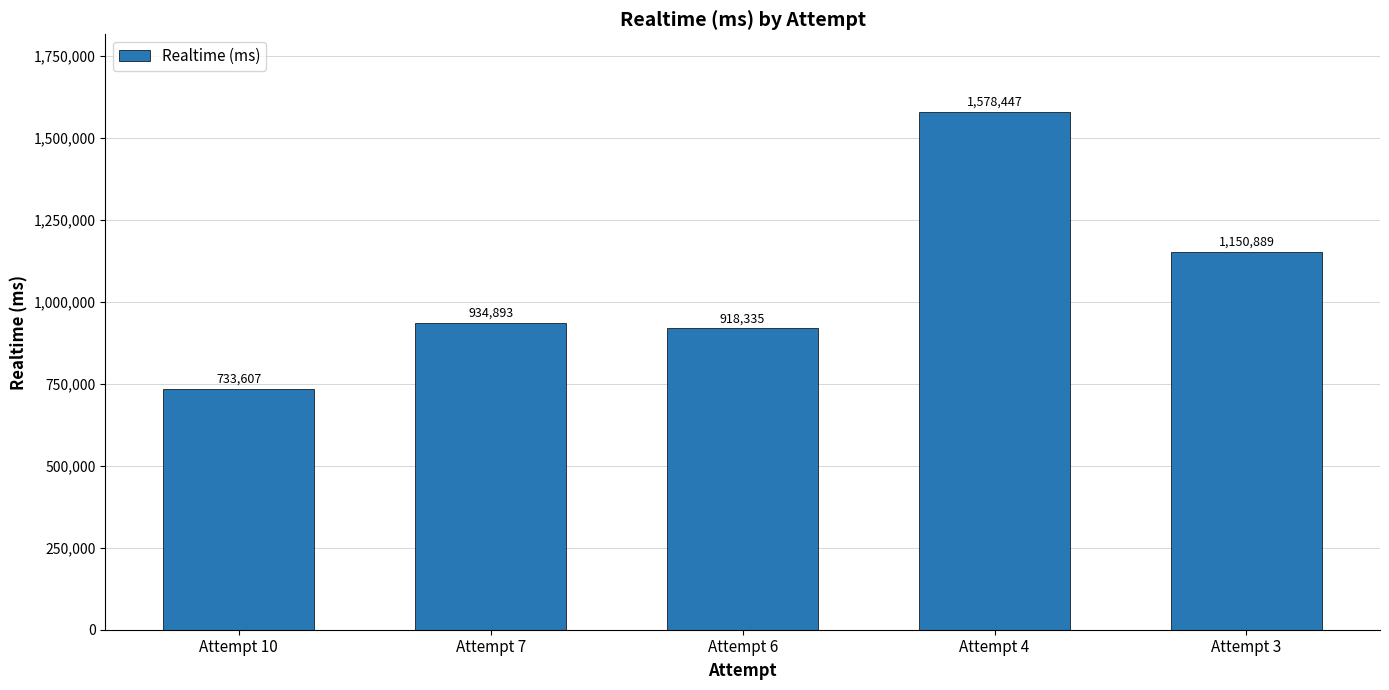

Which label corresponds to the largest value in the chart?

Attempt 4